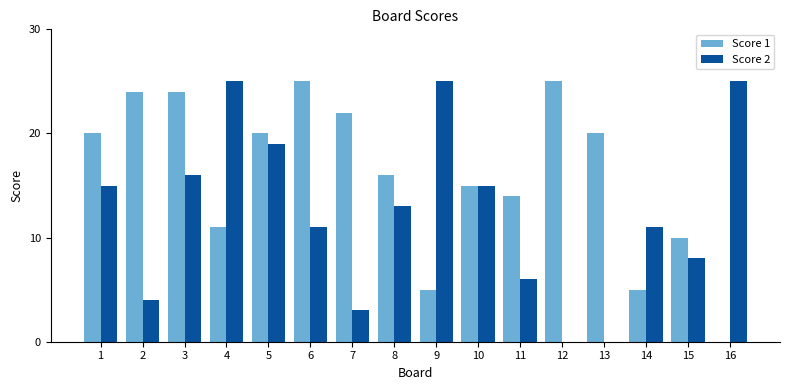

Is it true that Score 1 equals 14 at 11?

True